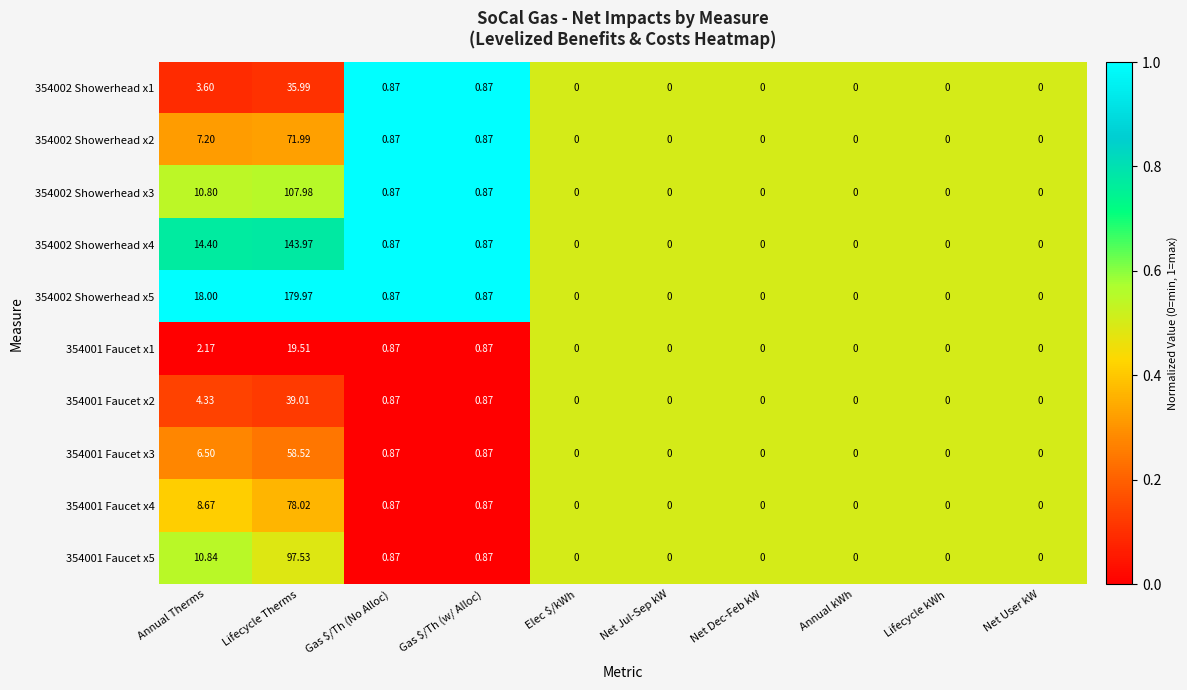

Is the value of 354001 Faucet x1 at Lifecycle Therms greater than the value of 354001 Faucet x2 at Gas $/Th (No Alloc)?

Yes